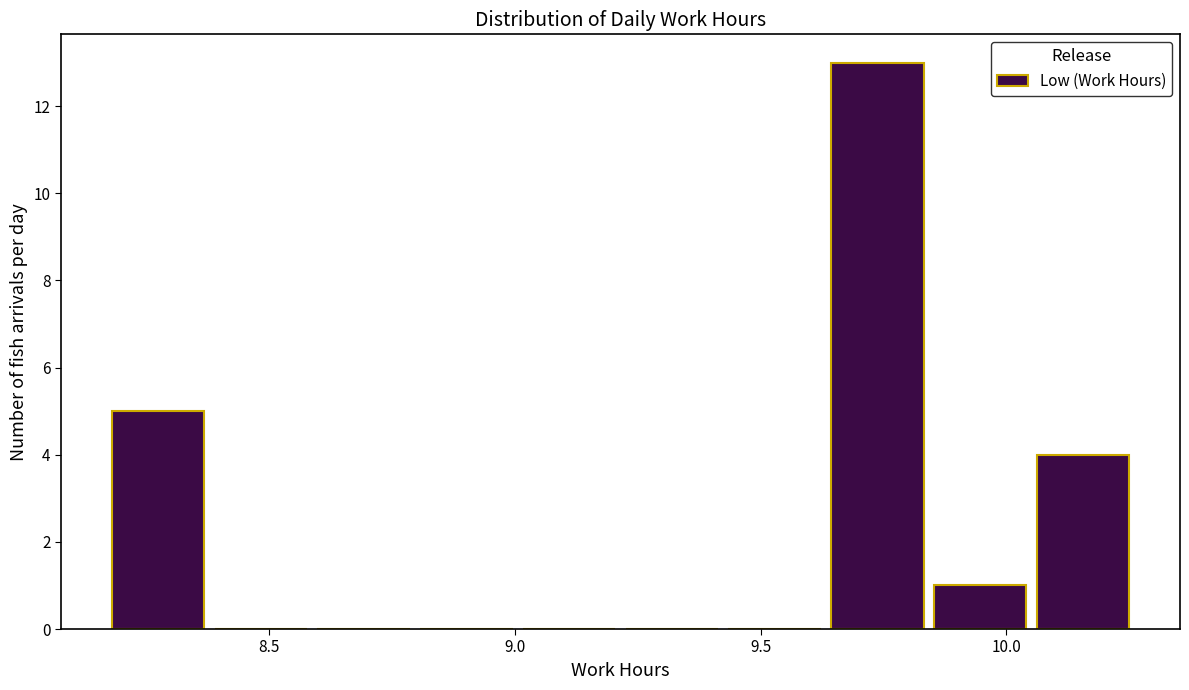

Which range on the x-axis has the tallest bar?

9.65 to 9.85